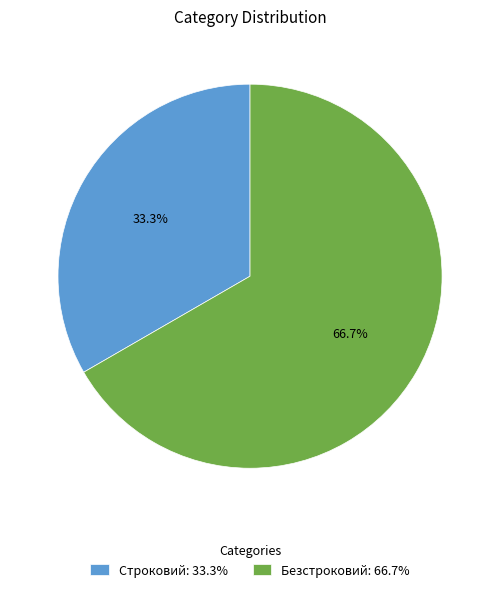

Is it true that Строковий is 45% of the pie?

False